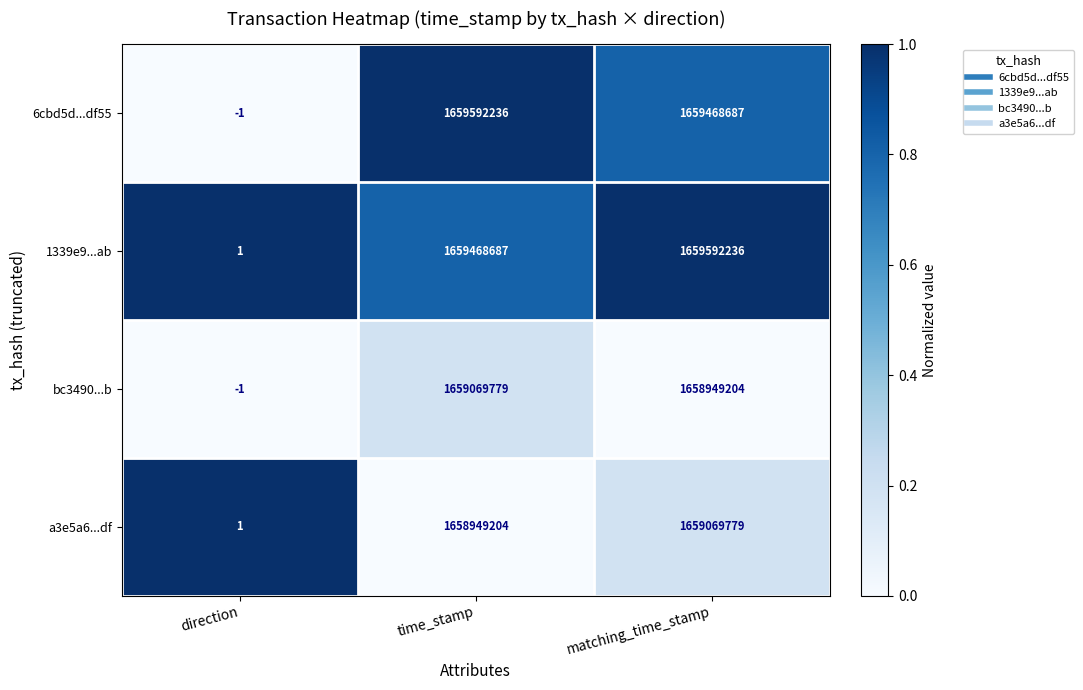

Is it true that 1339e9...ab equals 1659468687 at time_stamp?

True